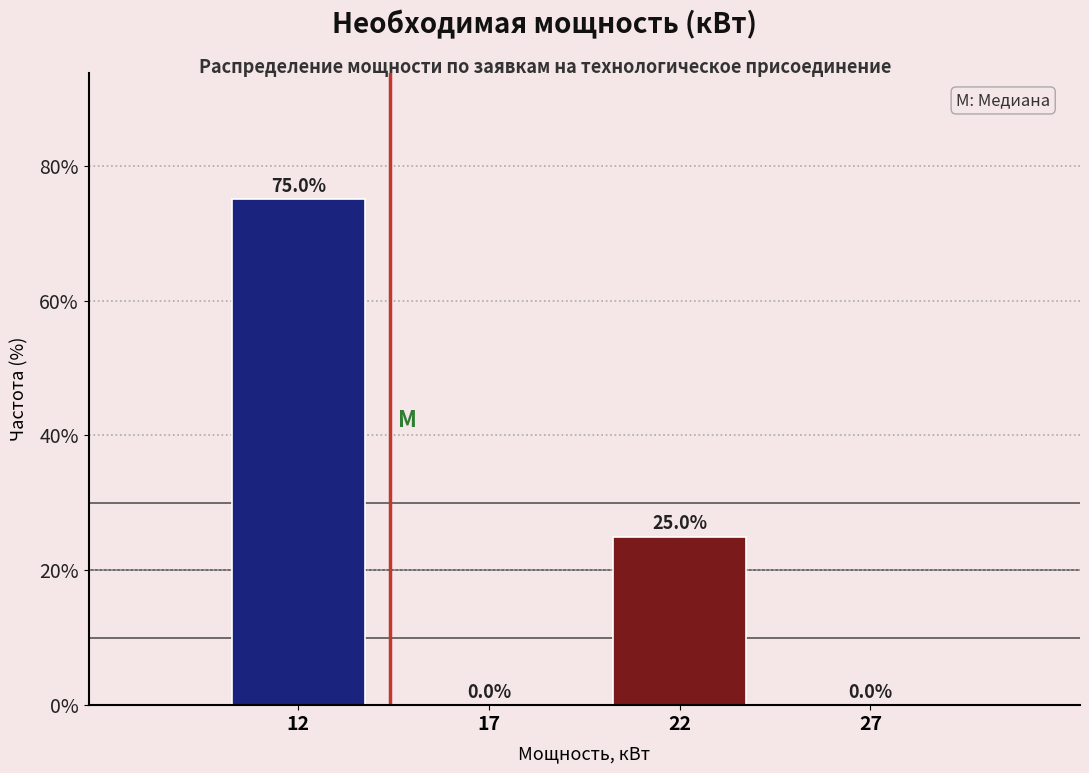

Reading right to left, list all the values displayed in this chart.

27=0	22=25	17=0	12=75